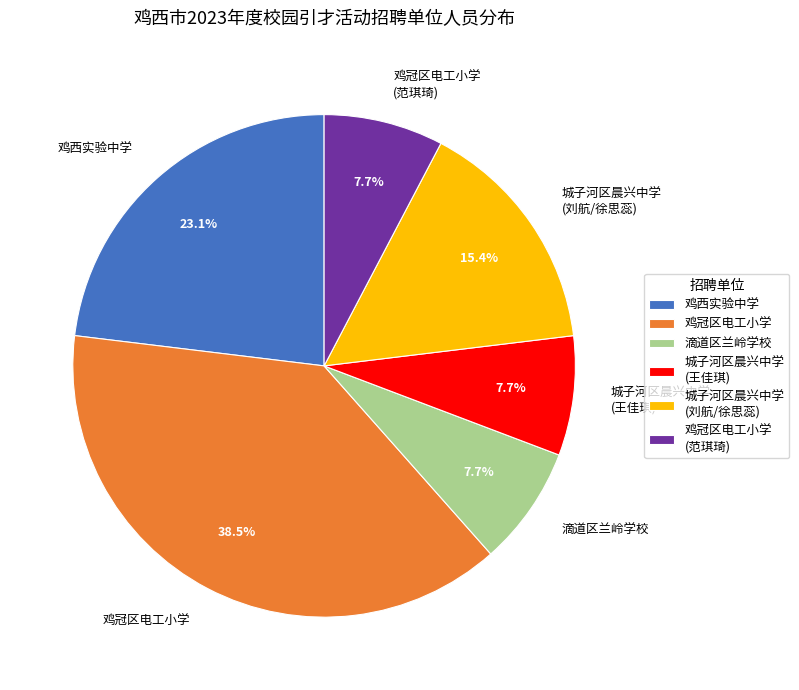

Is there a majority slice in this chart?

No